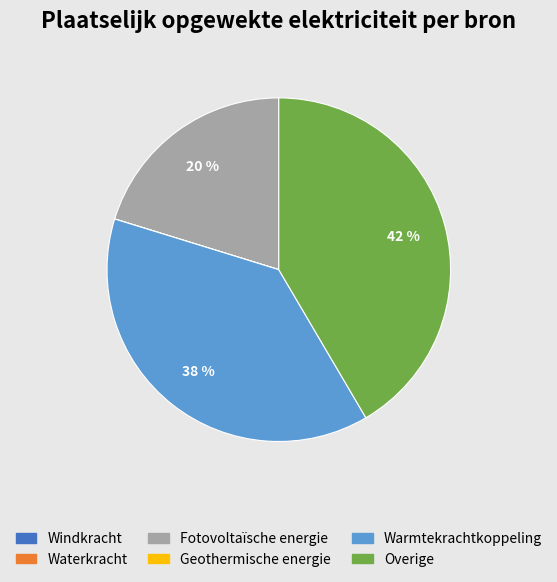

The Warmtekrachtkoppeling slice represents 26% of the pie. True or false?

False